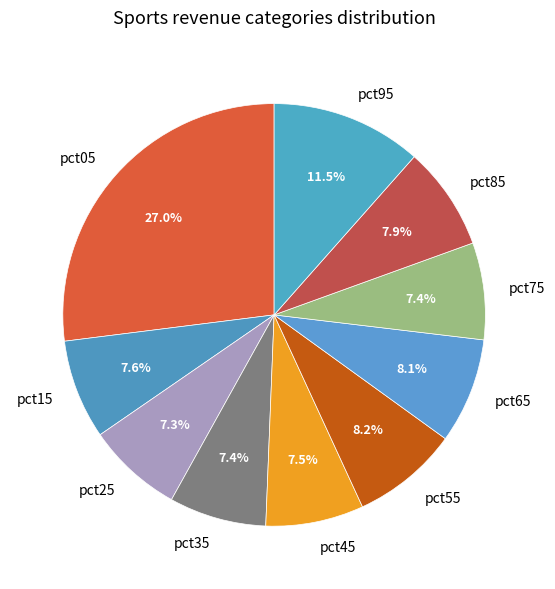

True or false: pct45 accounts for 22% of the total.

False